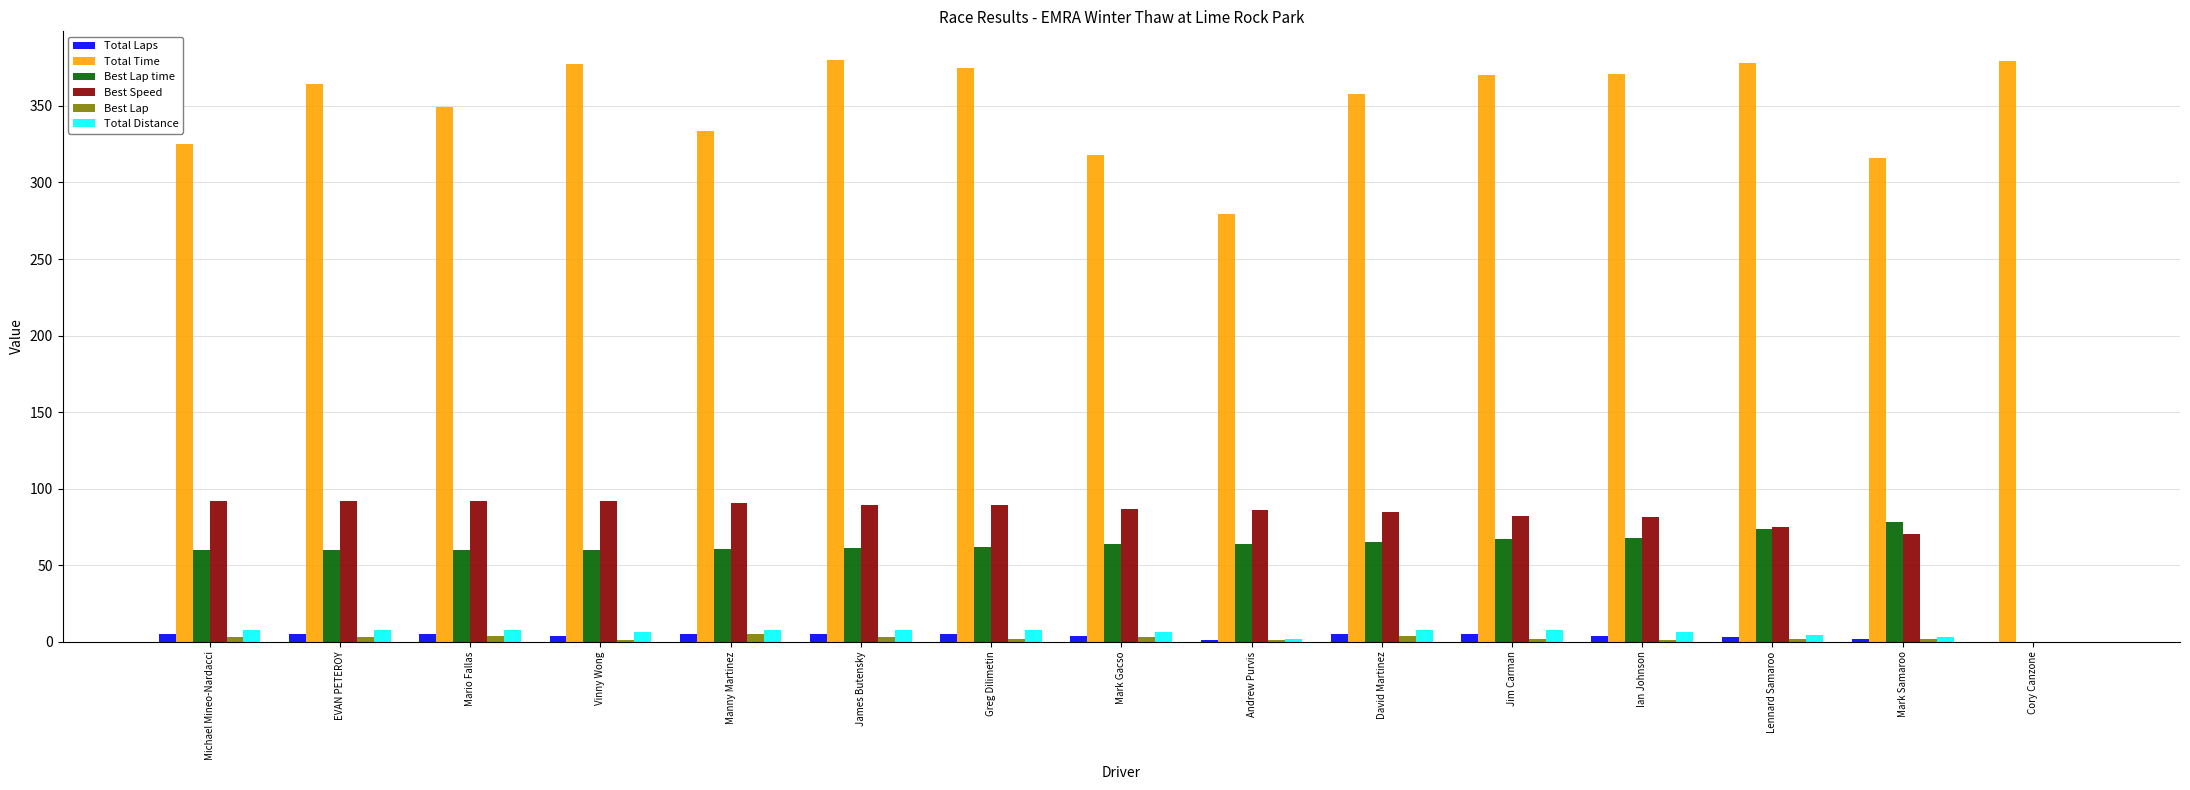

True or false: Best Speed has a value of 70.5 at Mark Samaroo.

True